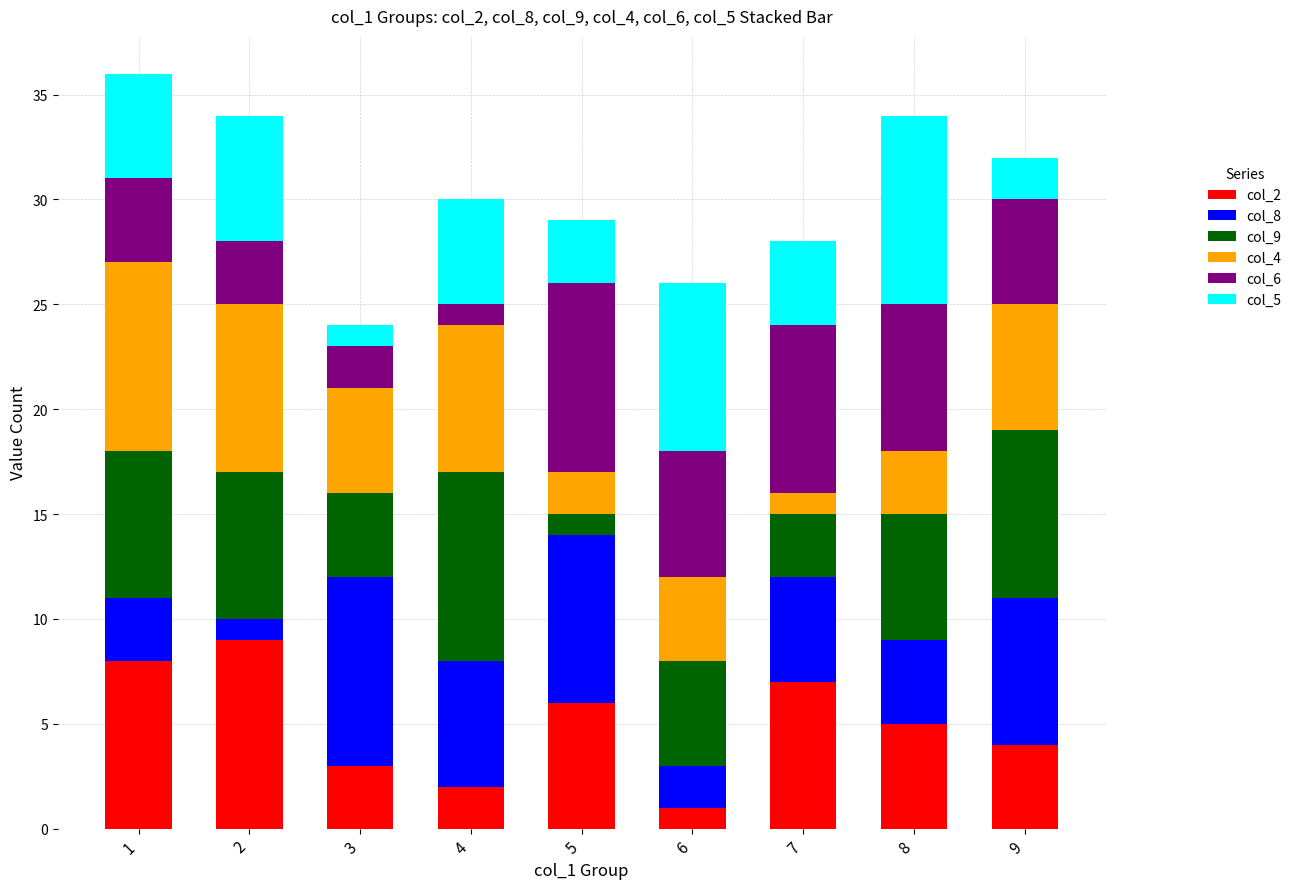

Is it true that col_2 equals 9 at 8?

False